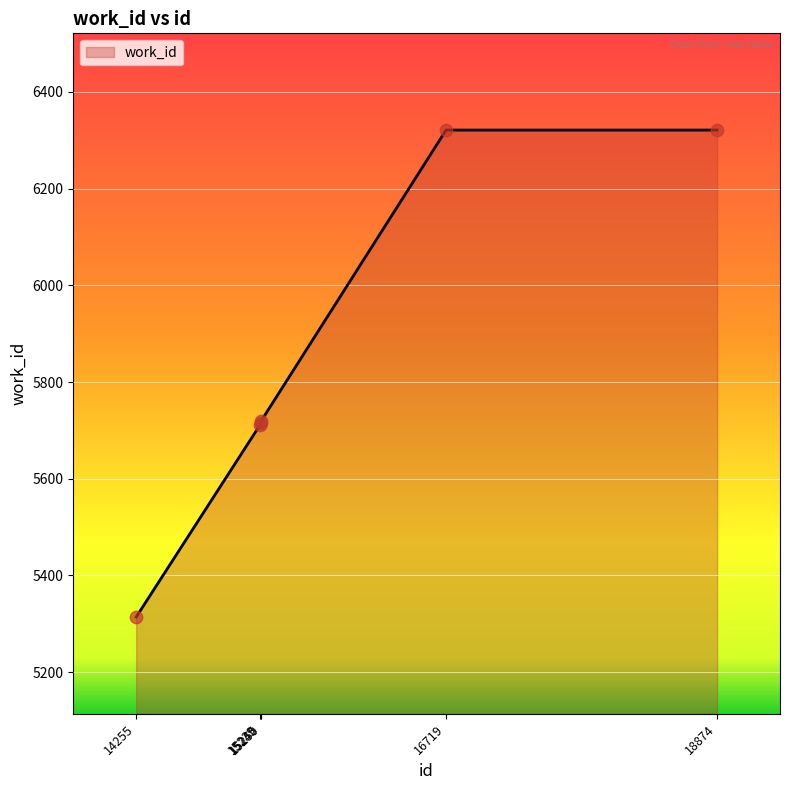

What is the change in value from 14255 to 16719?

+1007